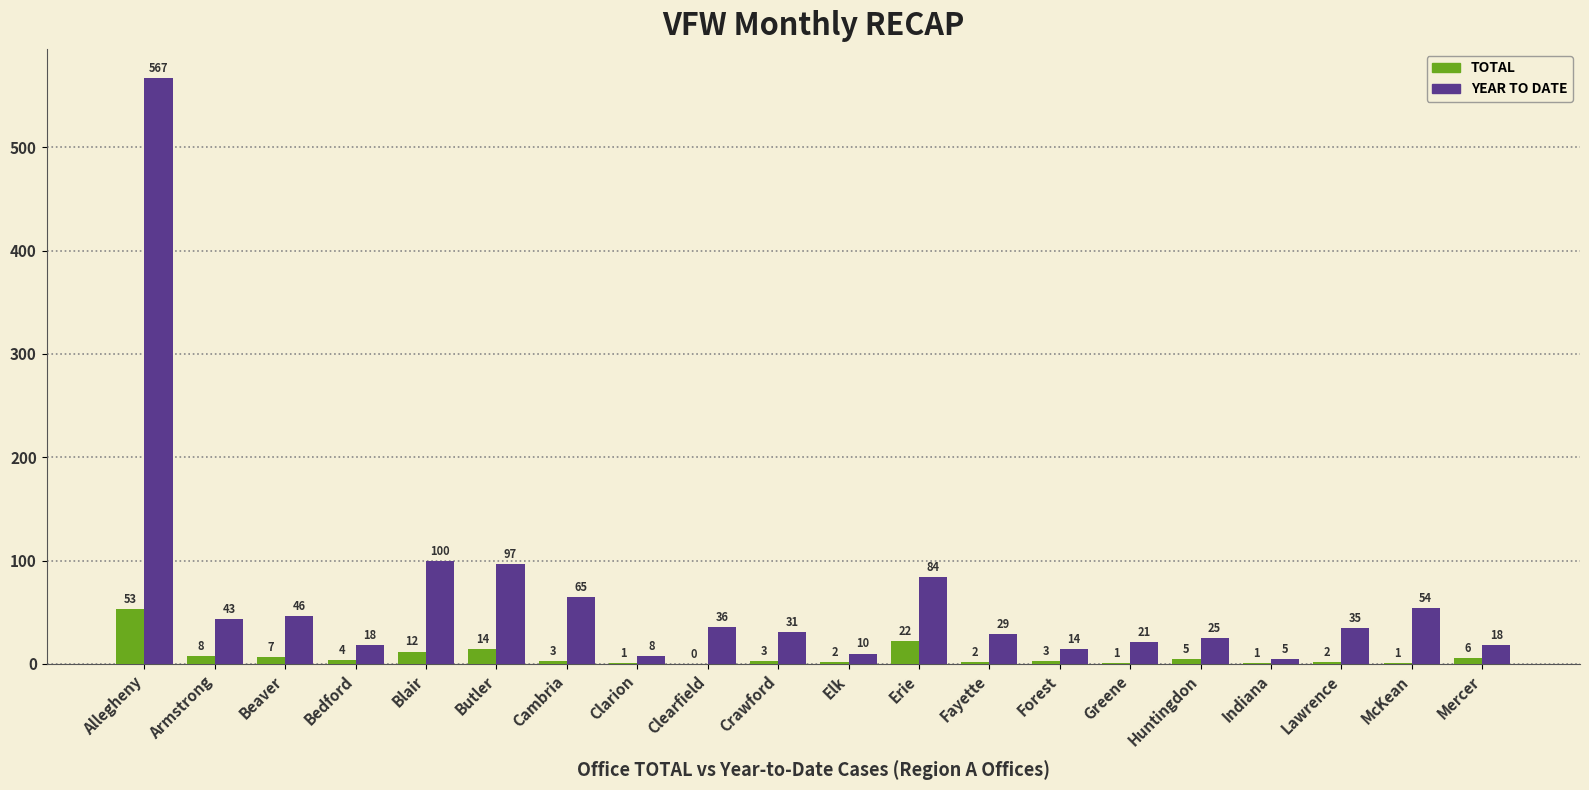

Is the value of TOTAL at Elk greater than the value of YEAR TO DATE at Crawford?

No